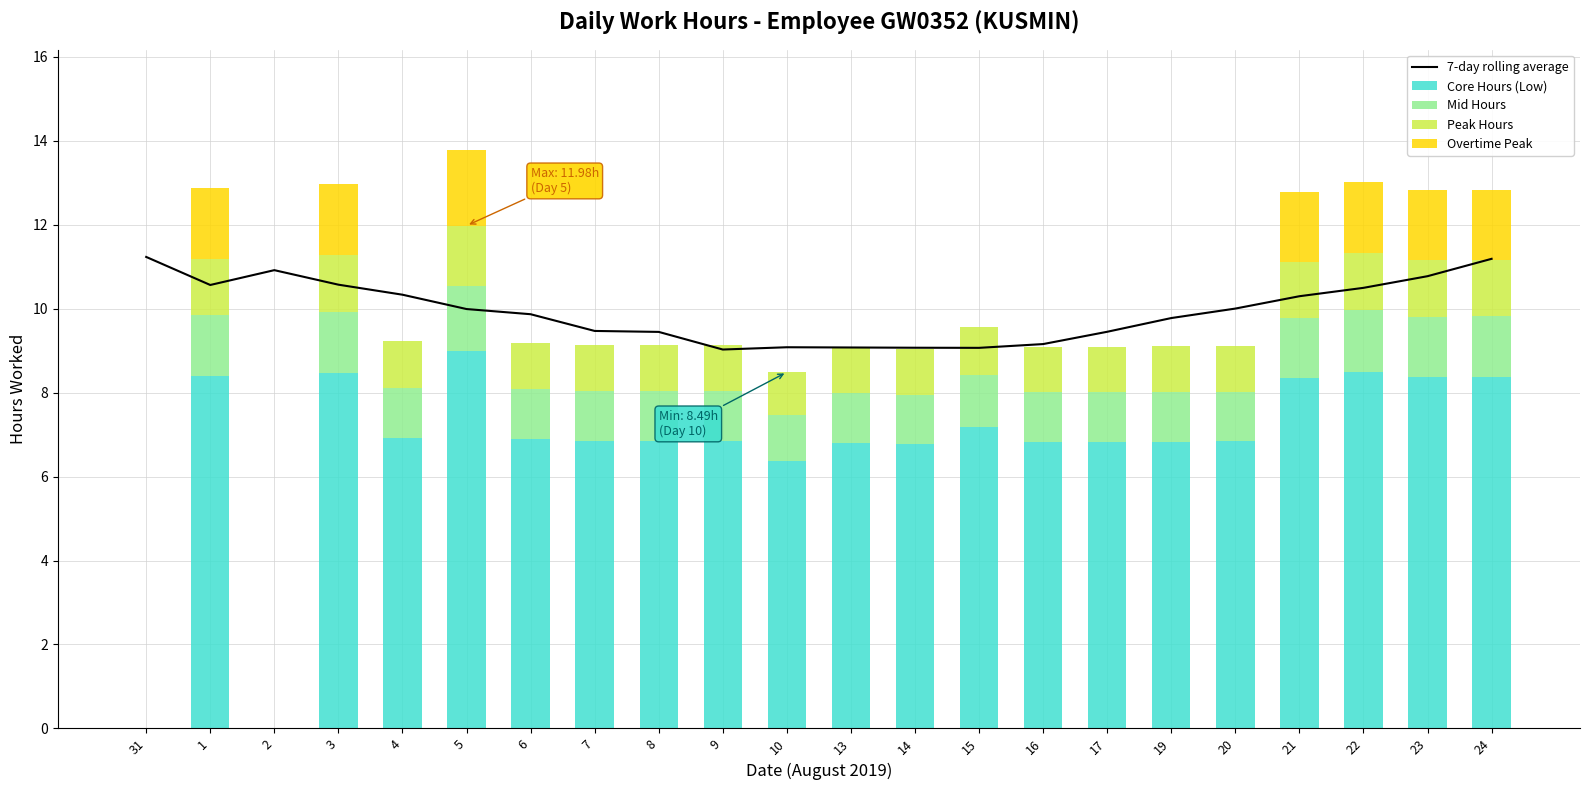

What is the label of the 12th bar from the left?

13